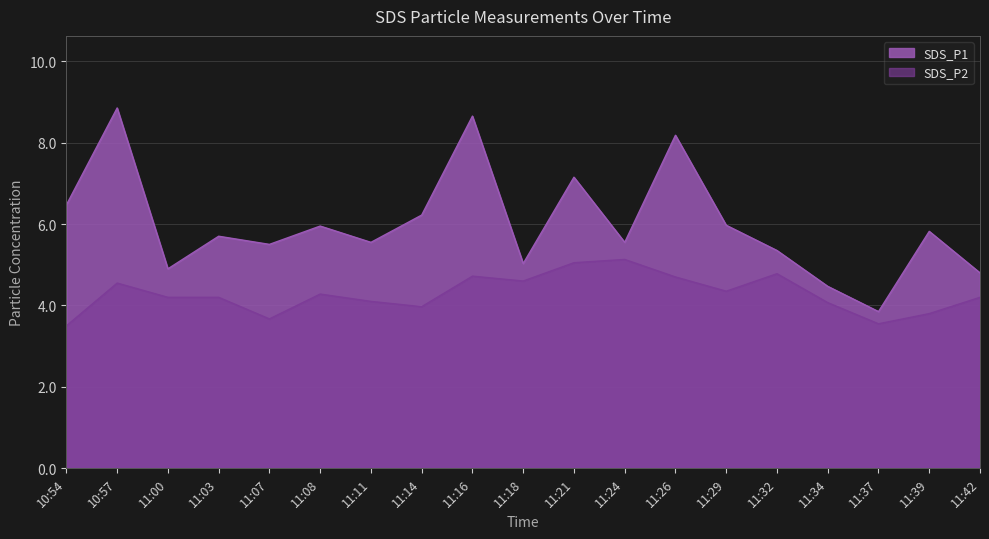

True or false: SDS_P2 and SDS_P1 cross at least once.

False